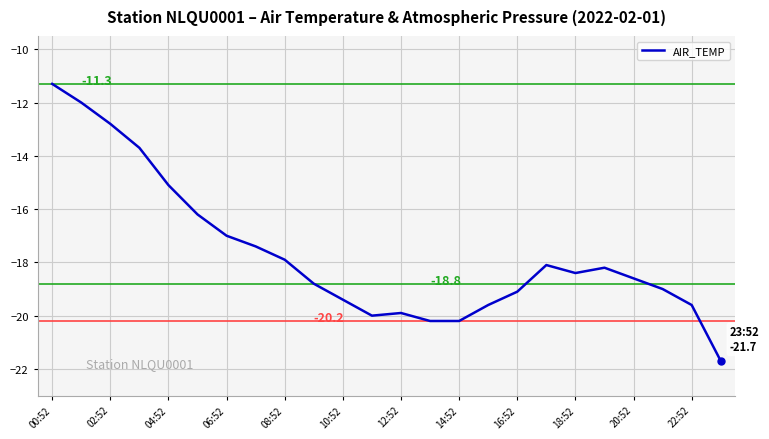

What is the difference between the maximum and minimum values?

10.4